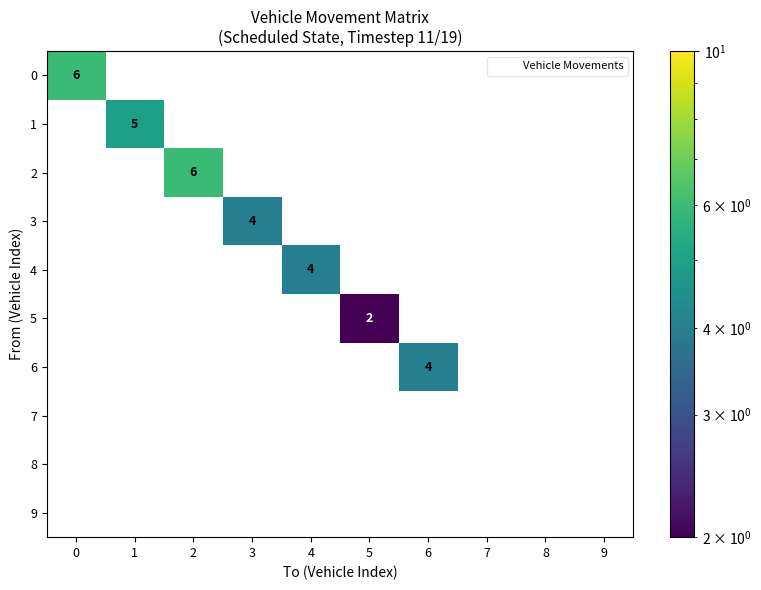

How many categories are shown in the chart?

10